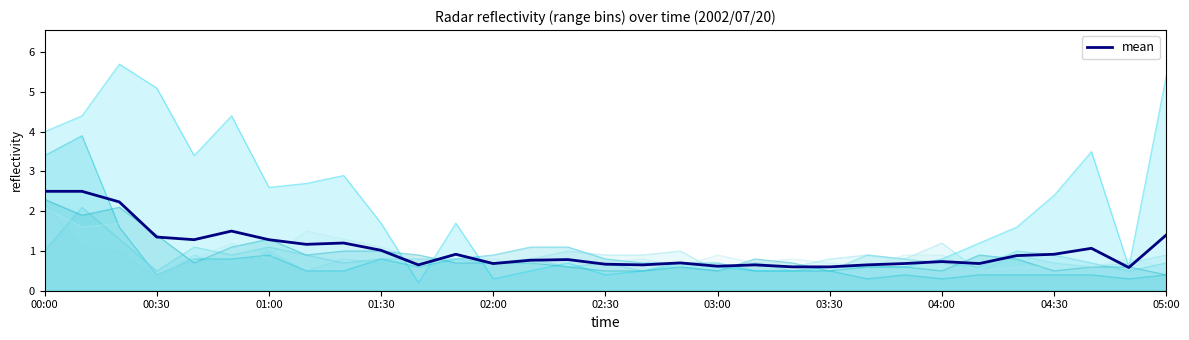

Approximately how many times larger is the value at 02:30 compared to 05:00?

0.5